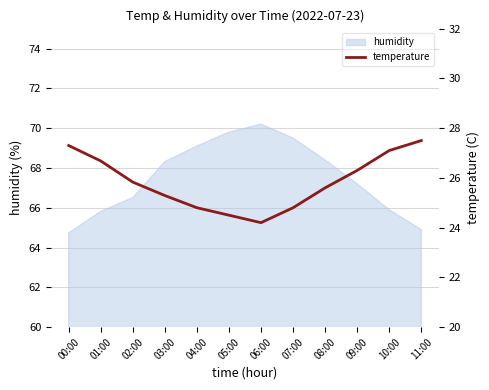

What is the lowest value of the humidity series?

64.7